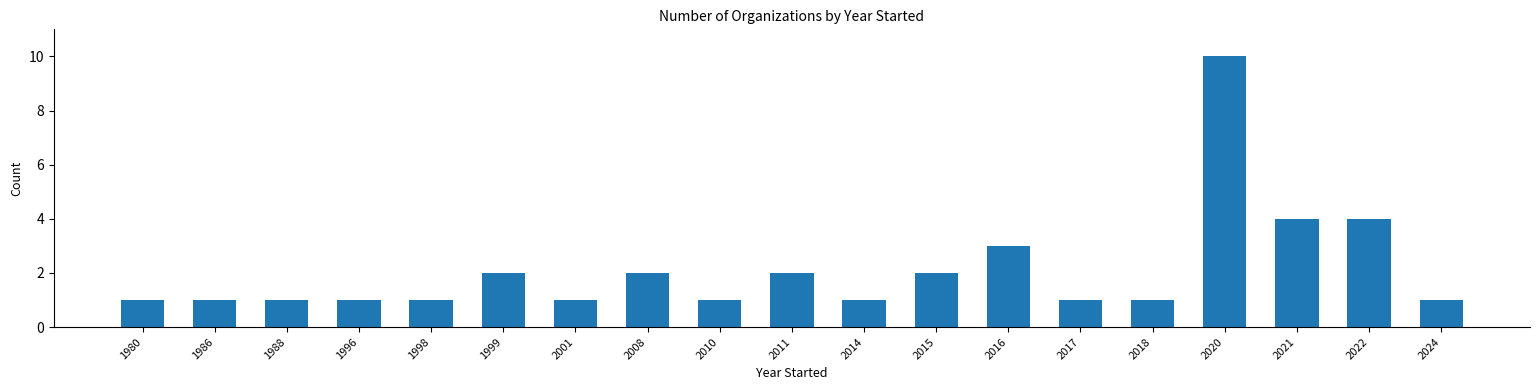

What is the value of the 12th bar from the left?

2